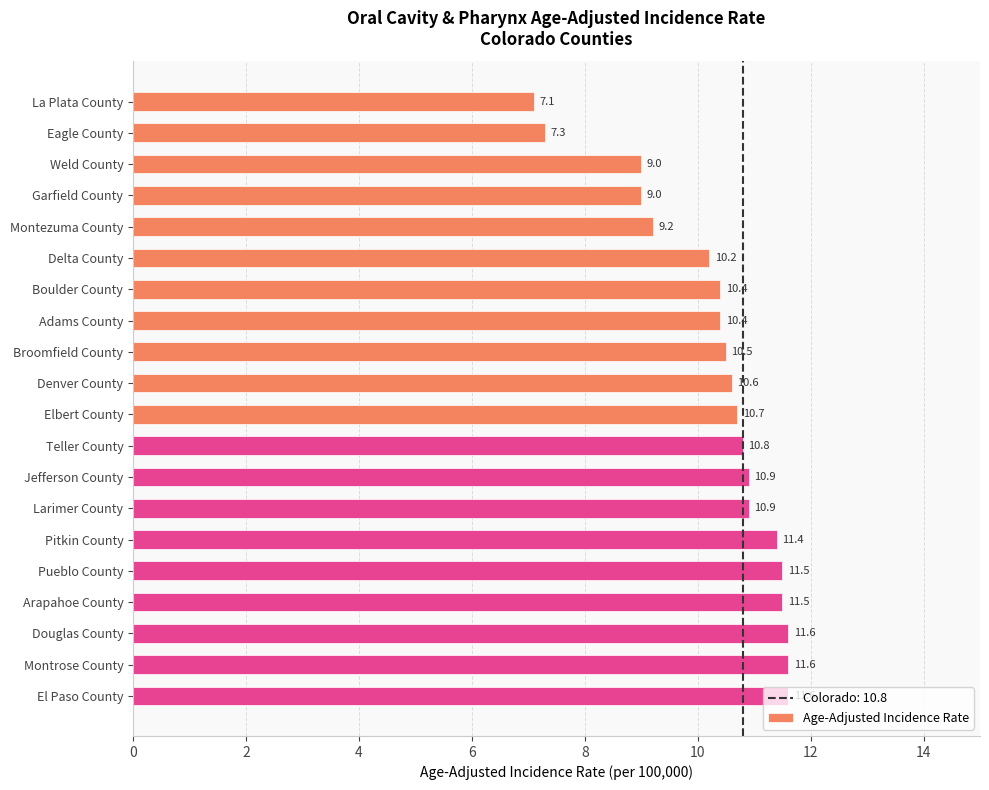

At which category does the chart reach its minimum across all series?

La Plata County